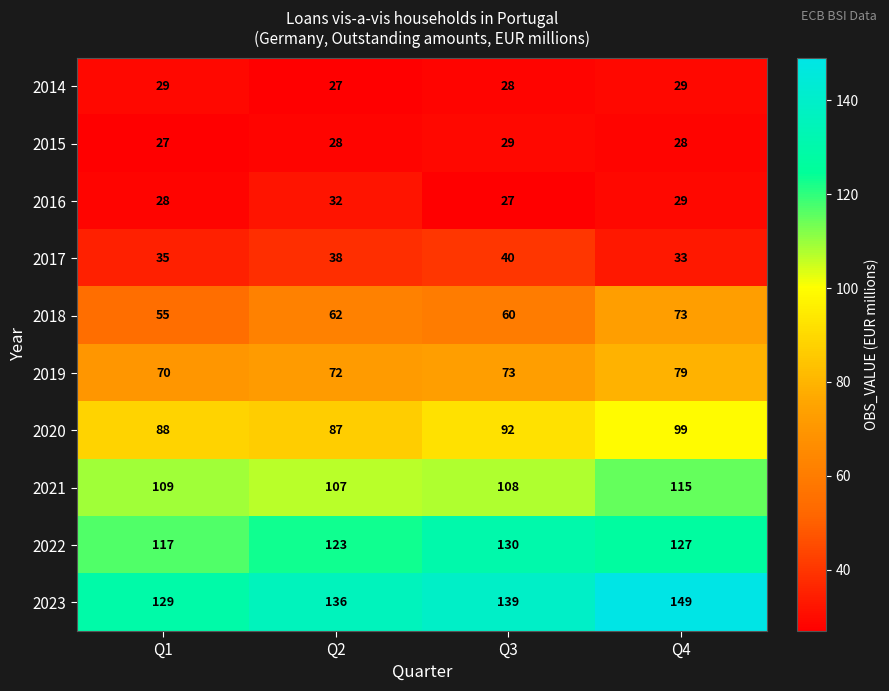

Where is 2016 nearest to the value 29?

Q4